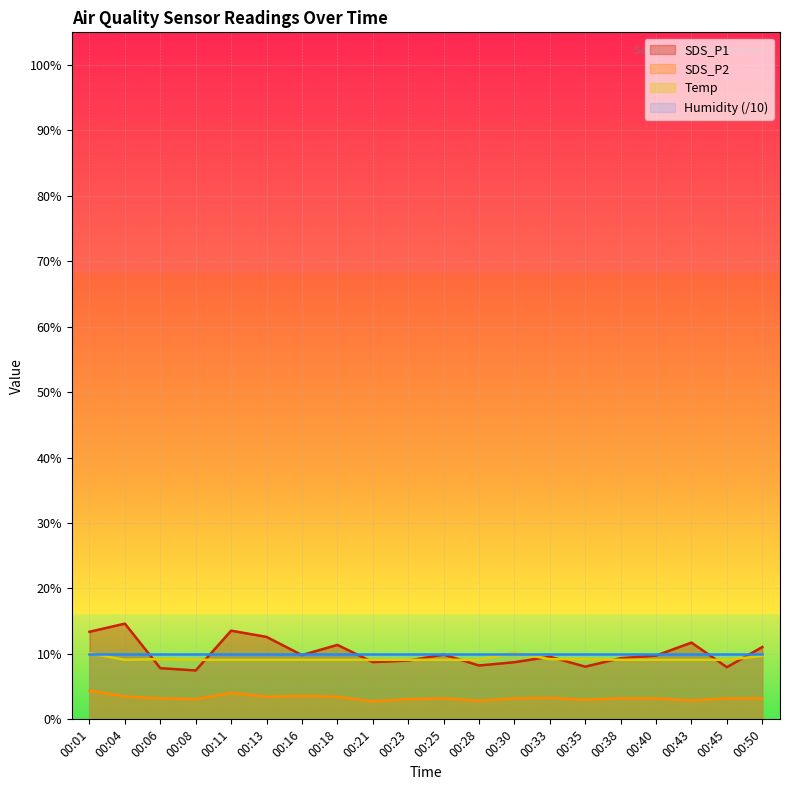

Count the number of data series in this chart.

4